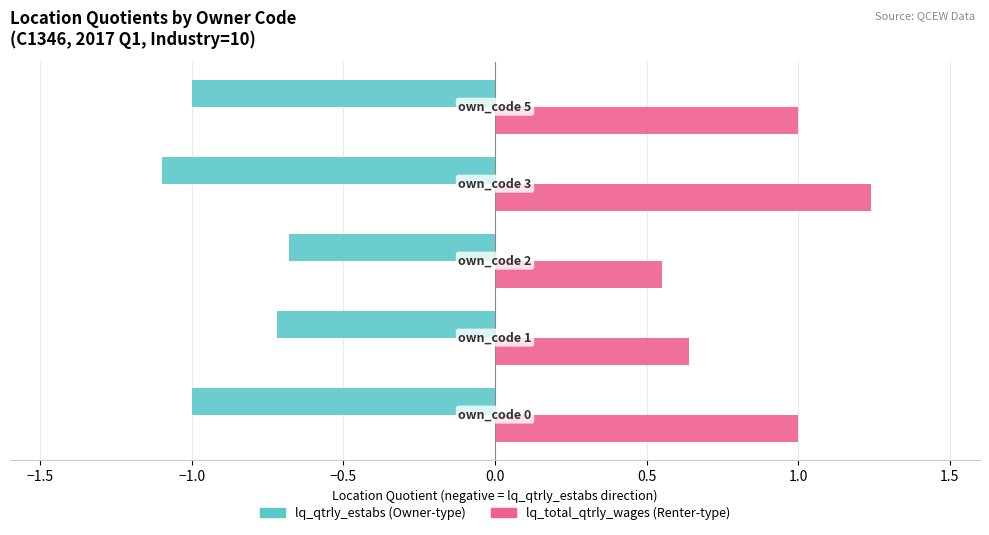

Count the number of data series in this chart.

2